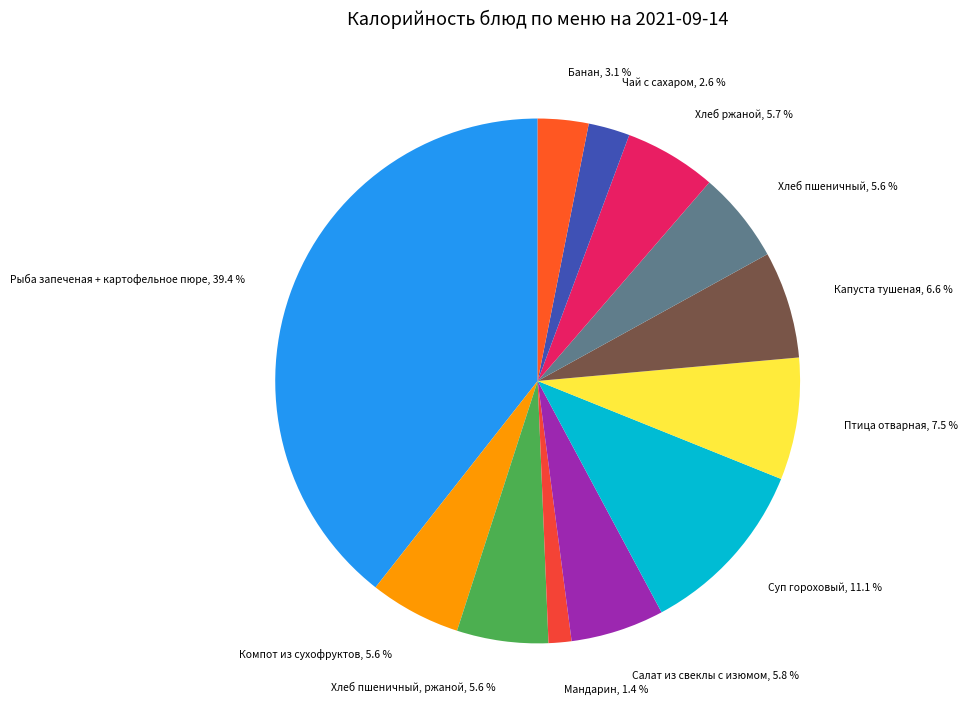

Count the number of slices in the pie.

12